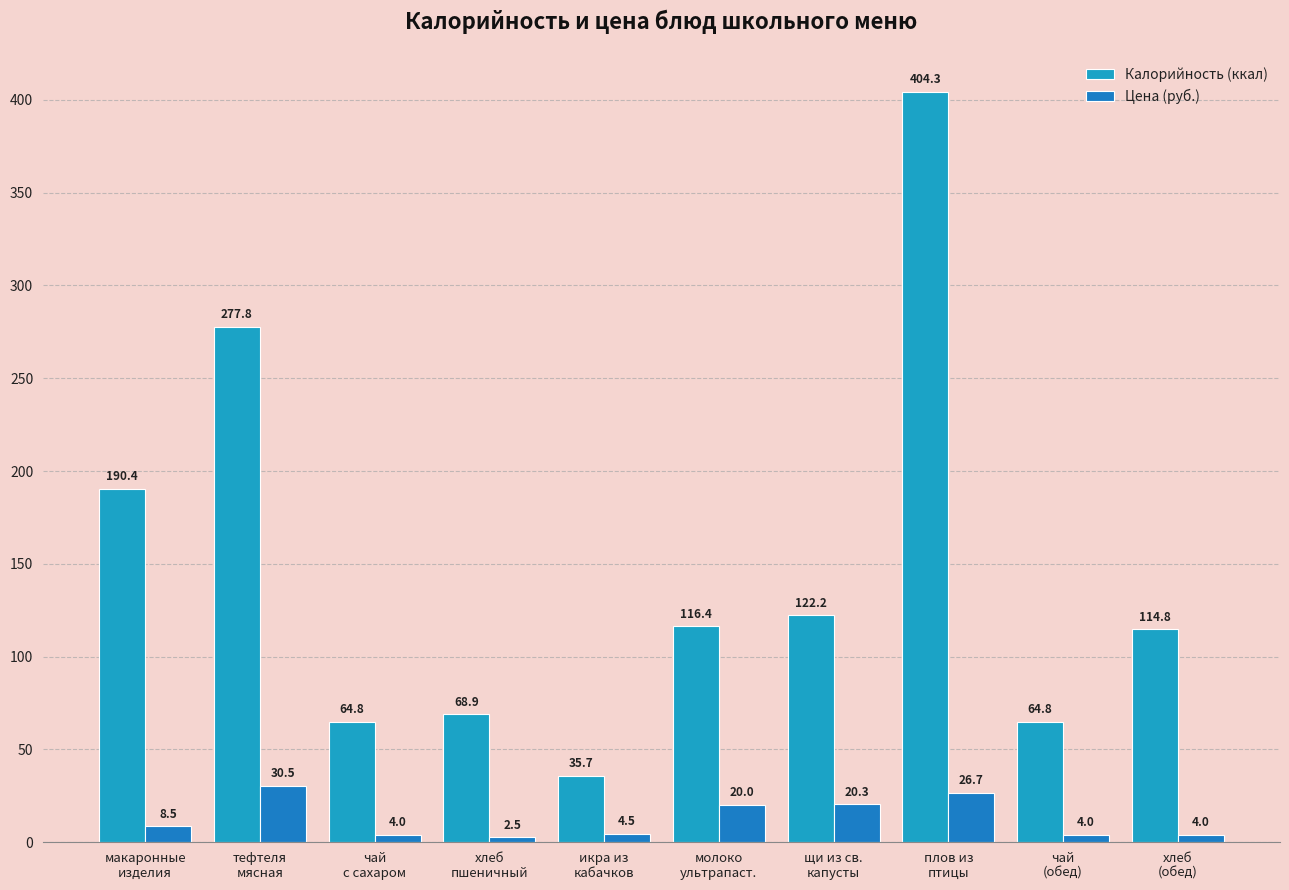

Which series has the widest spread of values?

Калорийность (ккал)